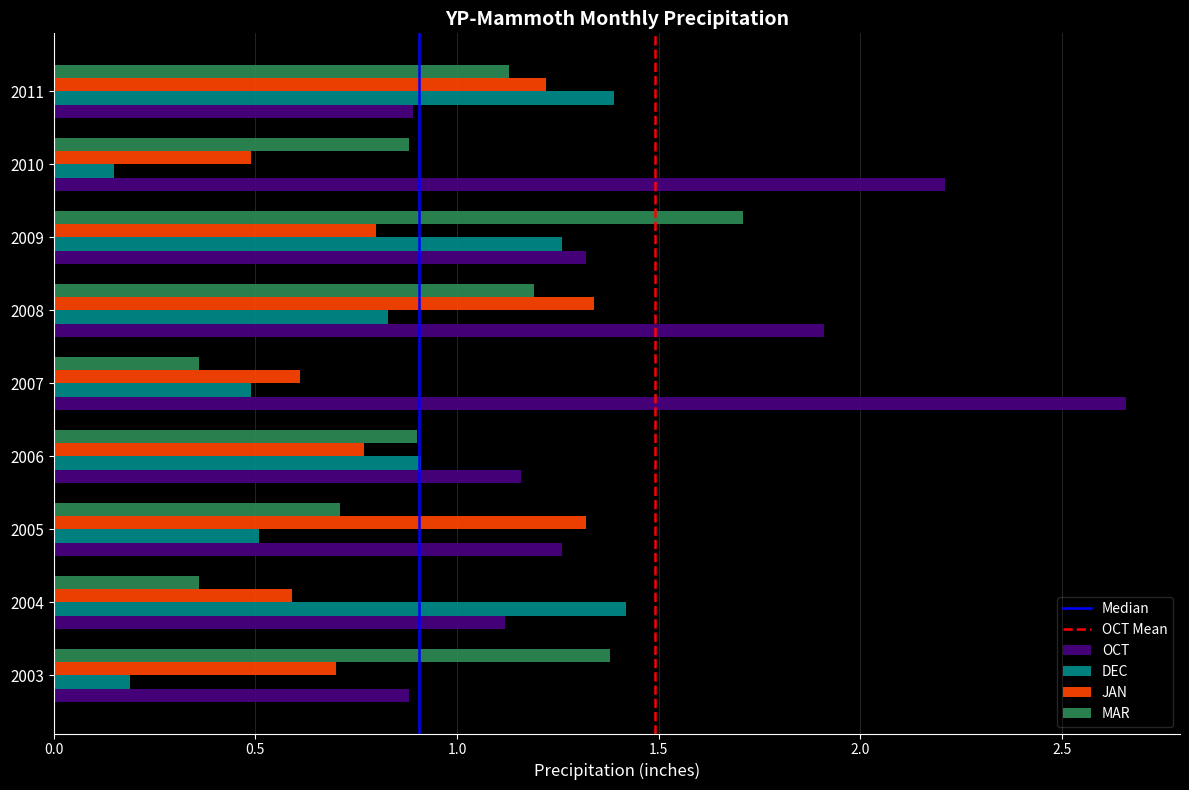

At which category does the chart reach its minimum across all series?

2010